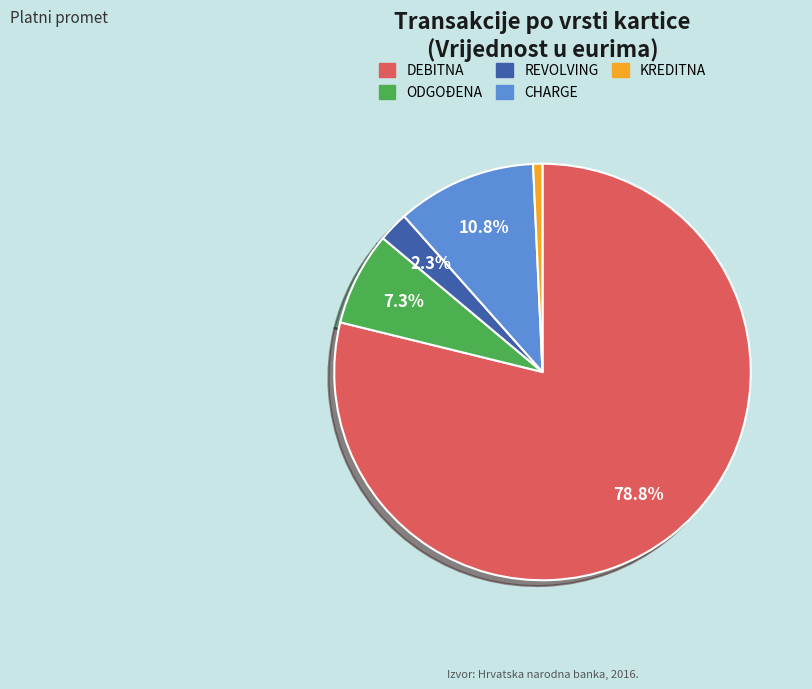

Rank the categories by value from highest to lowest.

DEBITNA, CHARGE, ODGOĐENA, REVOLVING, KREDITNA